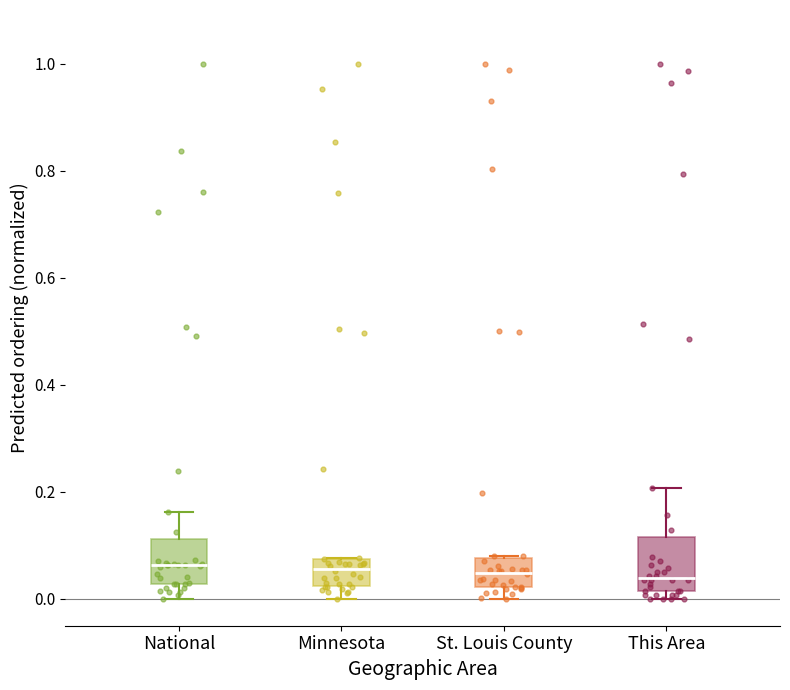

Where does the median line of the box for Minnesota sit on the y-axis? The values are not printed on the chart, so give them approximately, as read against the axis.

0.06